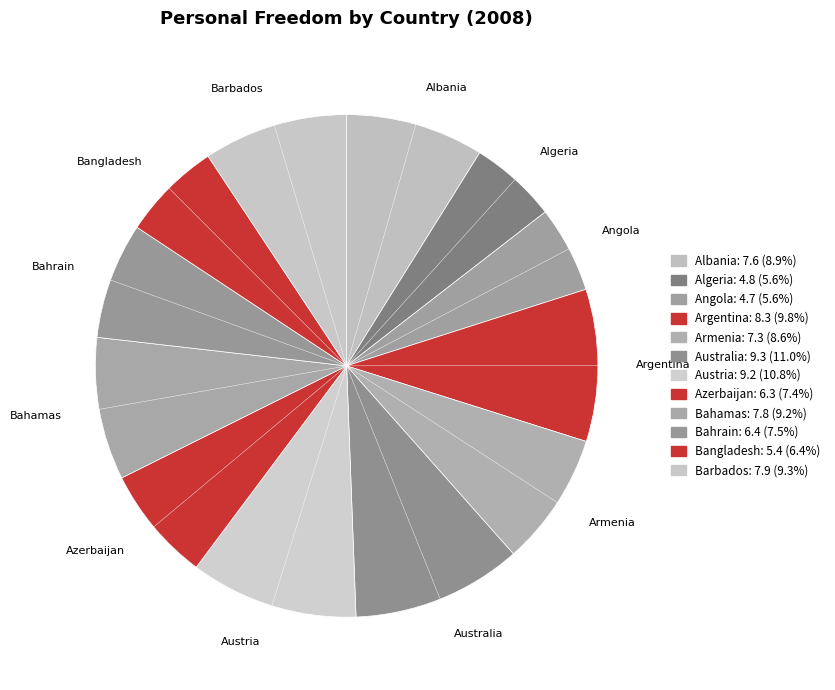

What percentage is NOT represented by Barbados?

90.7%